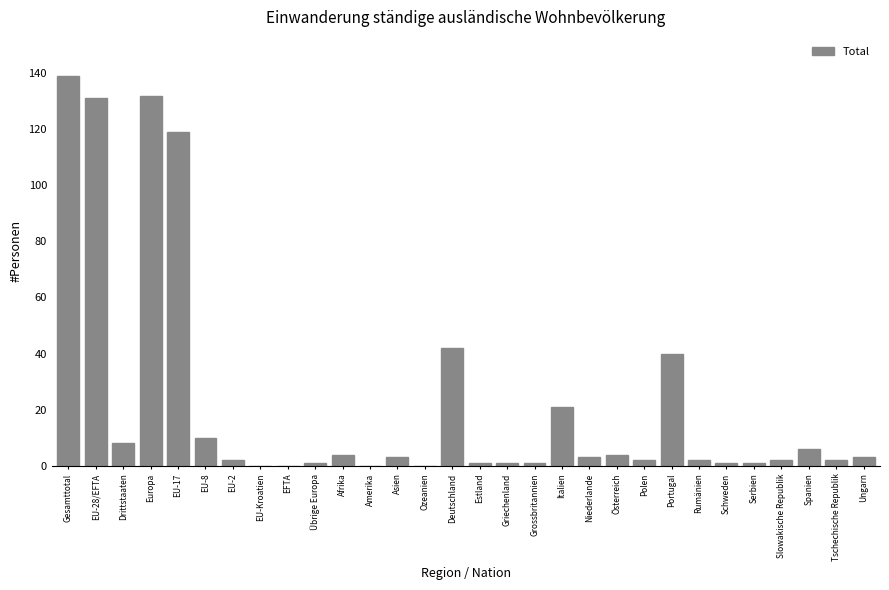

At which label is the value closest to 69?

Deutschland